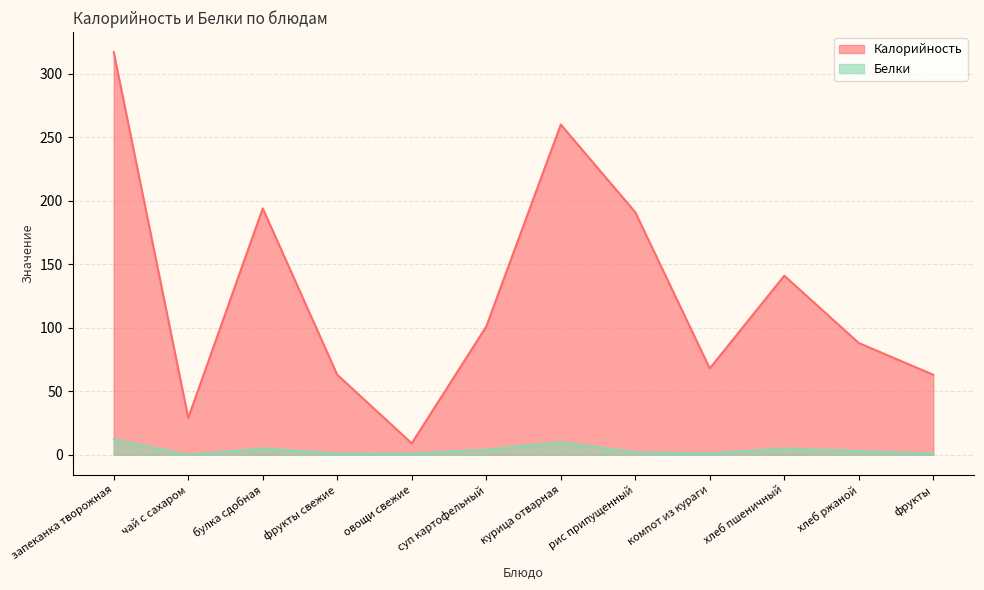

Rank the categories by Белки value from lowest to highest.

чай с сахаром, фрукты свежие, овощи свежие, компот из кураги, фрукты, рис припущенный, хлеб ржаной, суп картофельный, булка сдобная, хлеб пшеничный, курица отварная, запеканка творожная